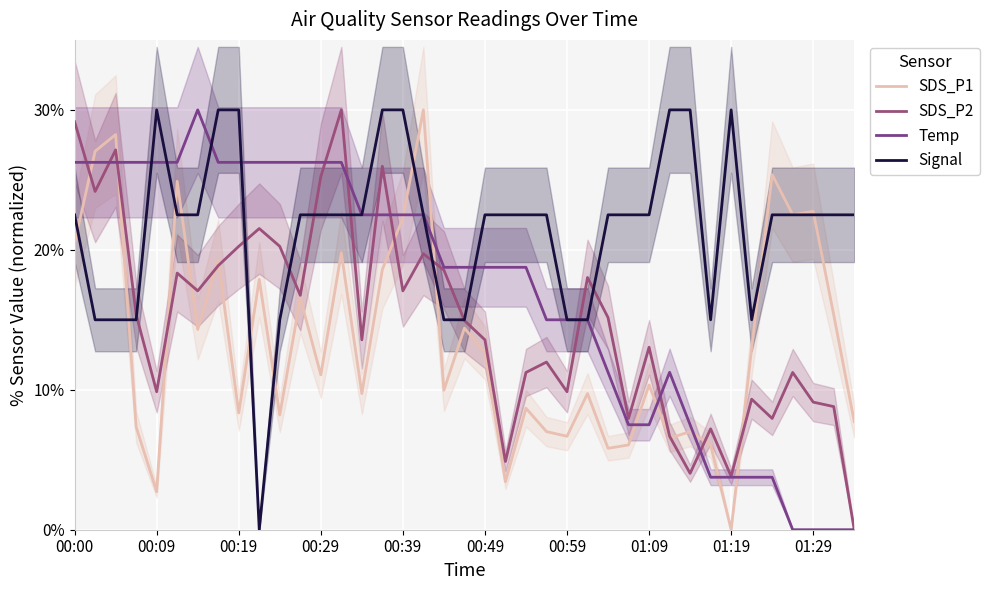

What is the maximum value for SDS_P2?

30.0